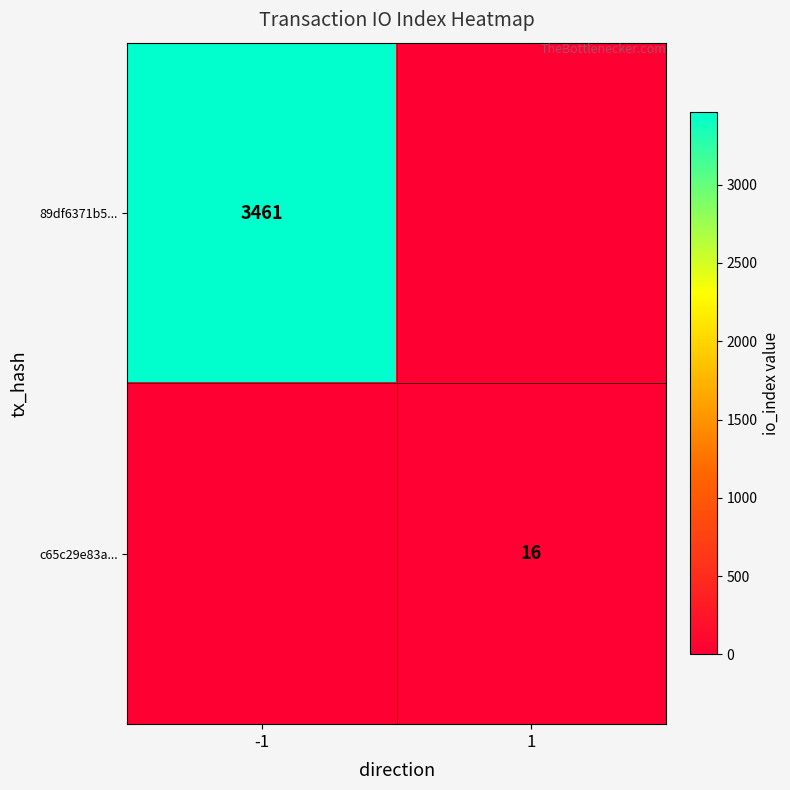

The c65c29e83a... series shows 27 at 1. True or false?

False